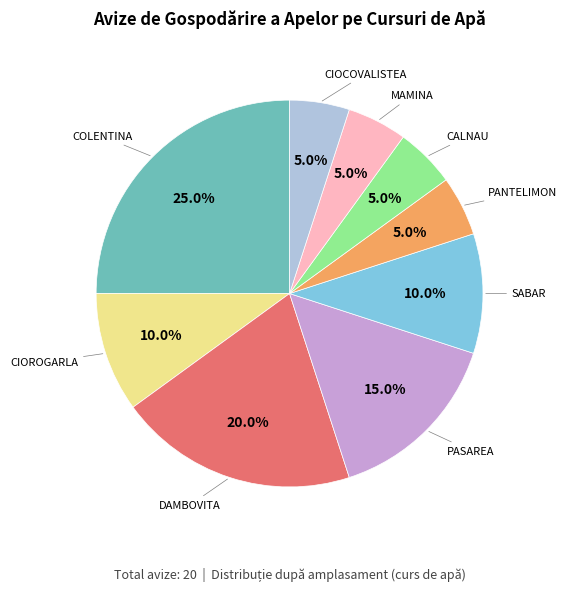

Is there any slice that represents more than half of the pie?

No